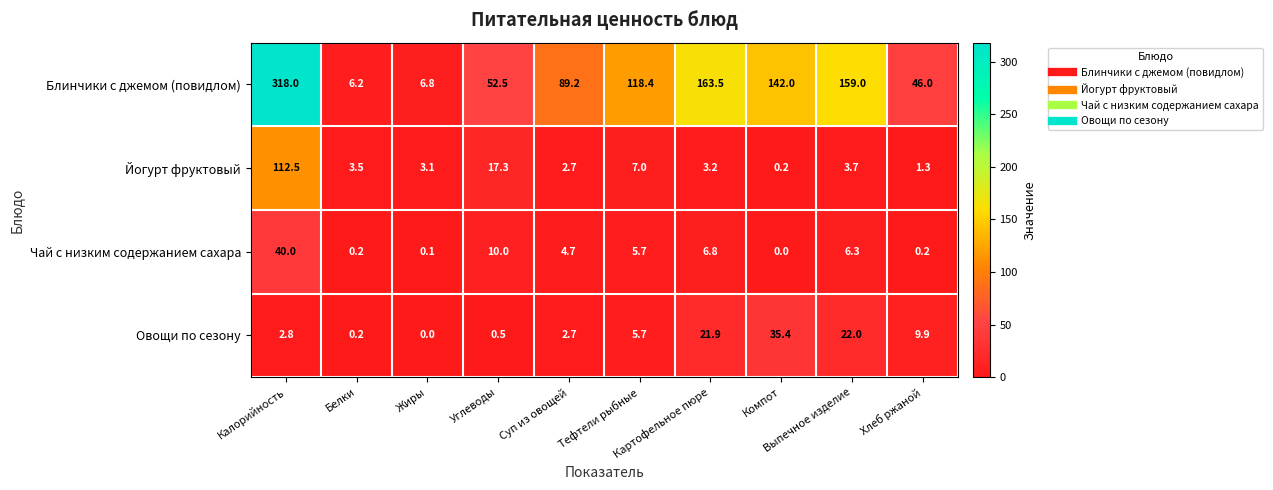

What is the maximum value shown in the chart?

318.0